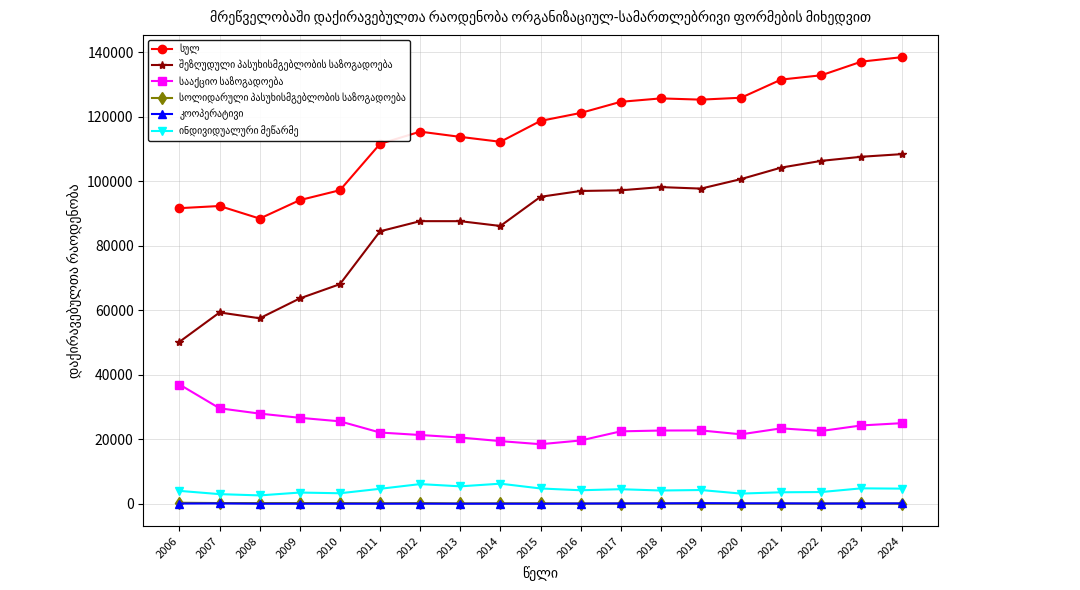

At how many categories does at least one series exceed 46647?

19